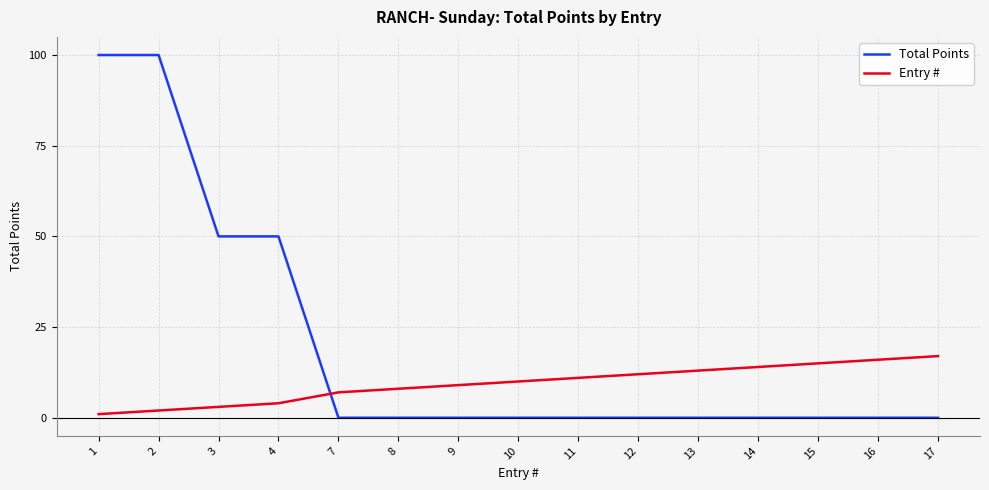

Count the Total Points values in the range 0 to 50.

13